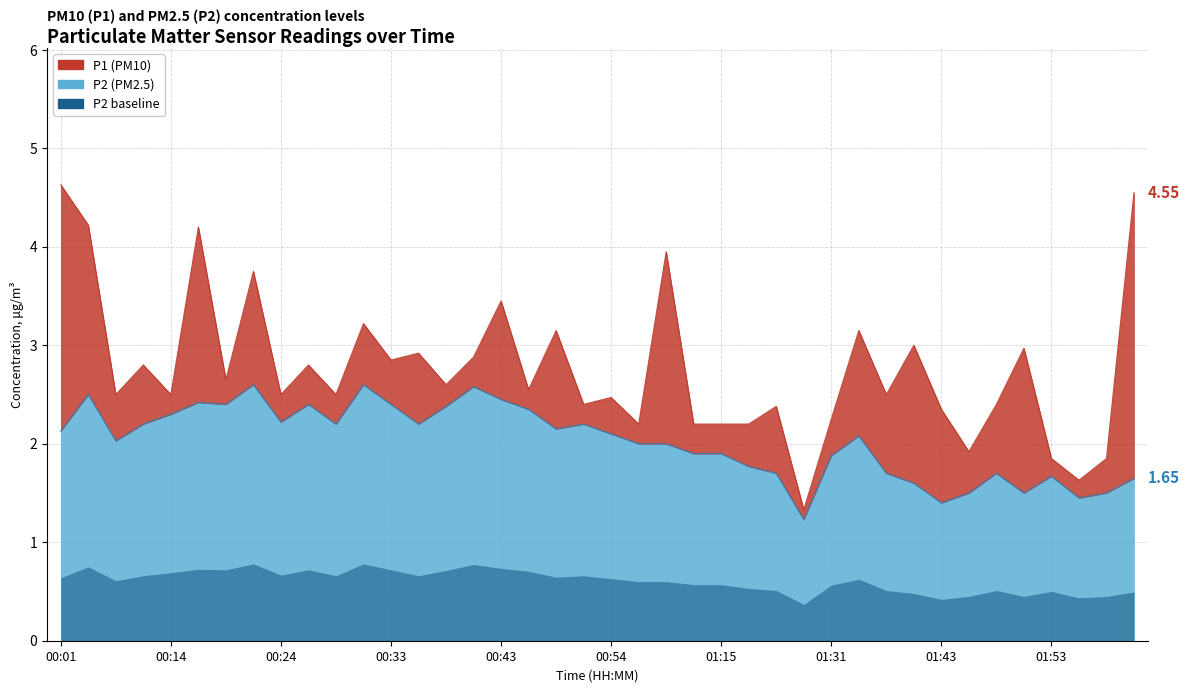

At which category does P1 reach its first local peak?

00:11